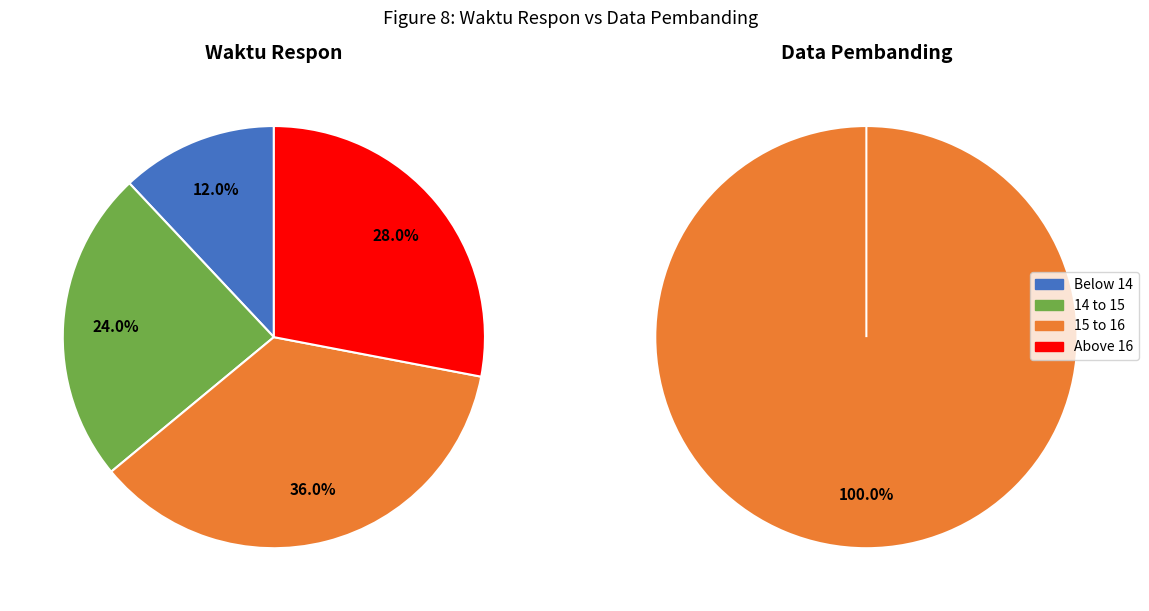

Is the sum of 23 and 11 greater than half?

No